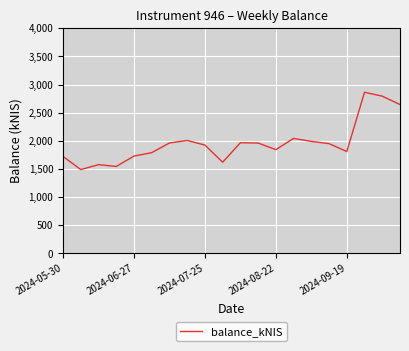

What is the difference between the maximum and minimum values?

1372.8